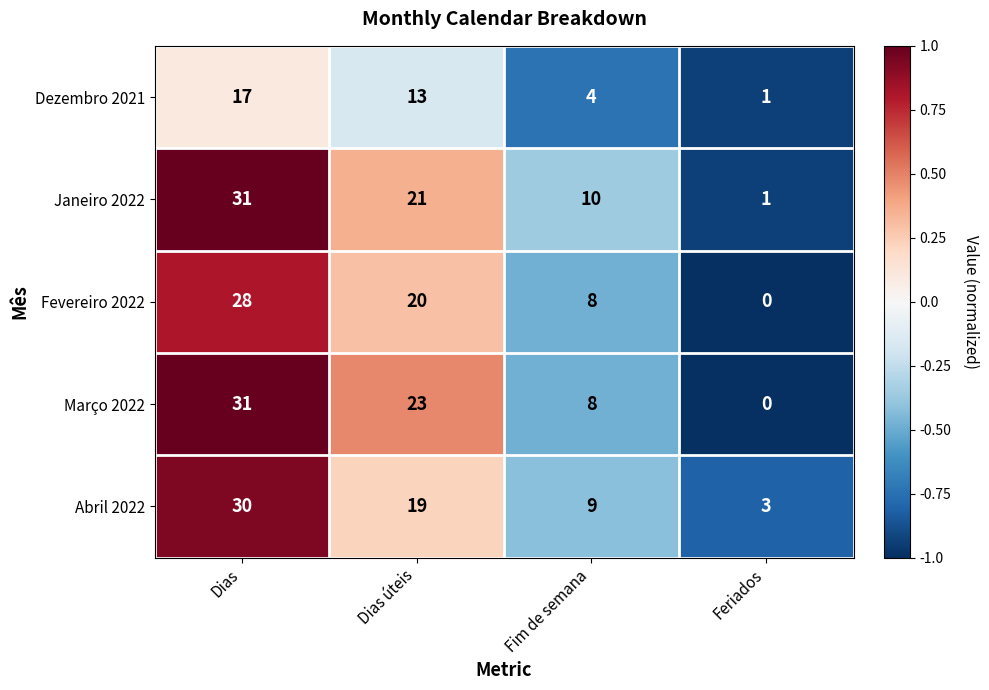

The value of Abril 2022 at Feriados is 4. True or false?

False